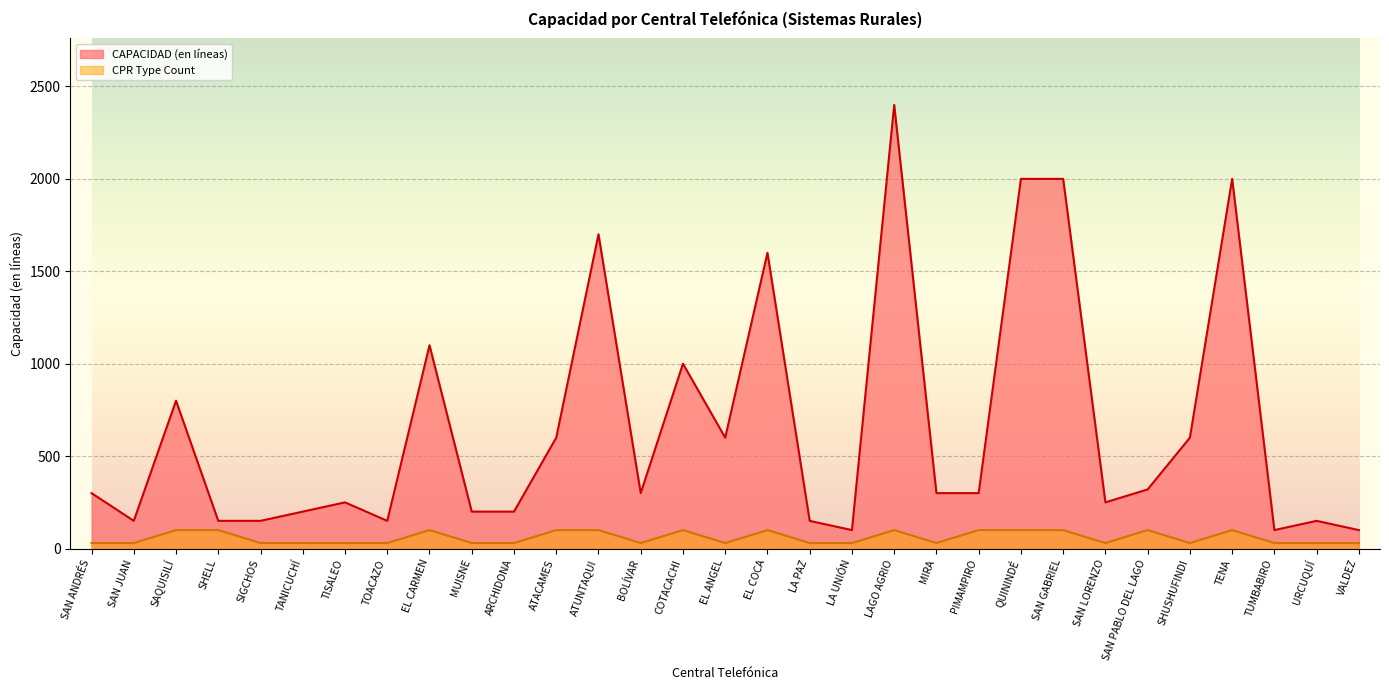

What is the sum of all CAPACIDAD (en líneas) values?

20220